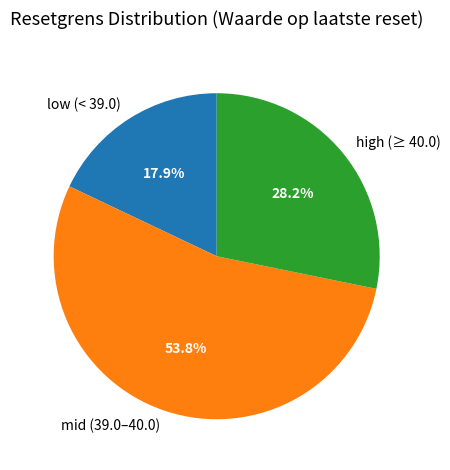

Approximately how many times larger is the value at mid (39.0–40.0) compared to high (≥ 40.0)?

1.9